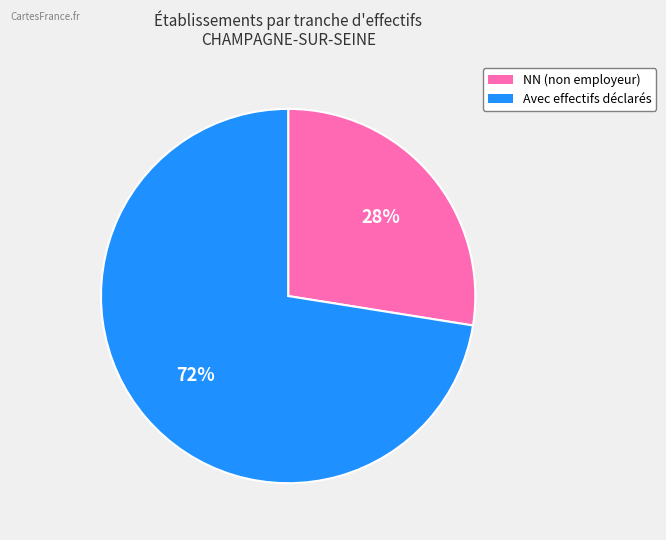

Does any single category account for the majority?

Yes